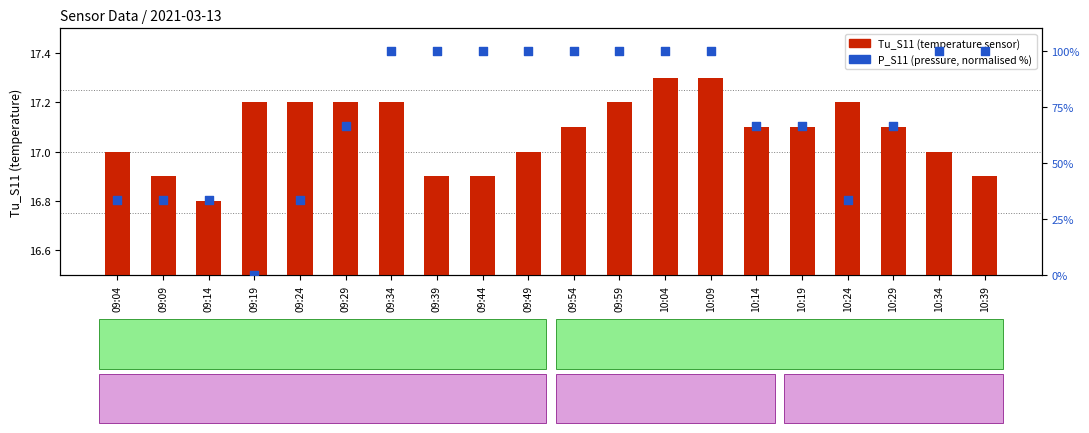

Is the value of P_S11 (normalised %) at 09:44 greater than the value of Tu_S11 at 09:04?

Yes